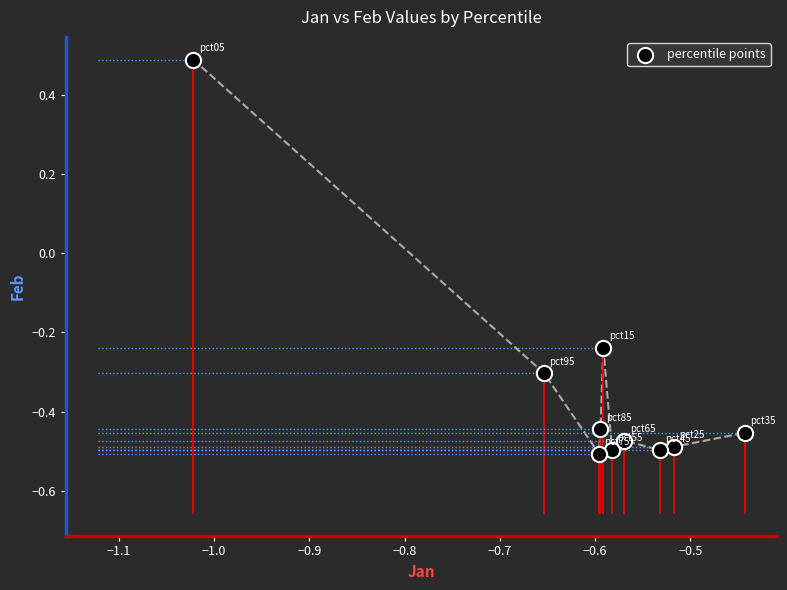

What is the average X value?

-0.6